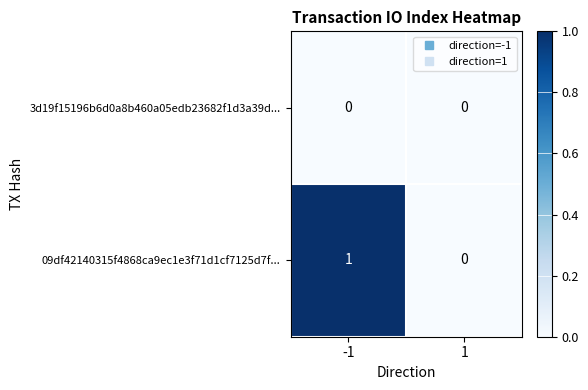

The value of 09df42140315f4868ca9ec1e3f71d1cf7125d7f... at -1 is 2. True or false?

False